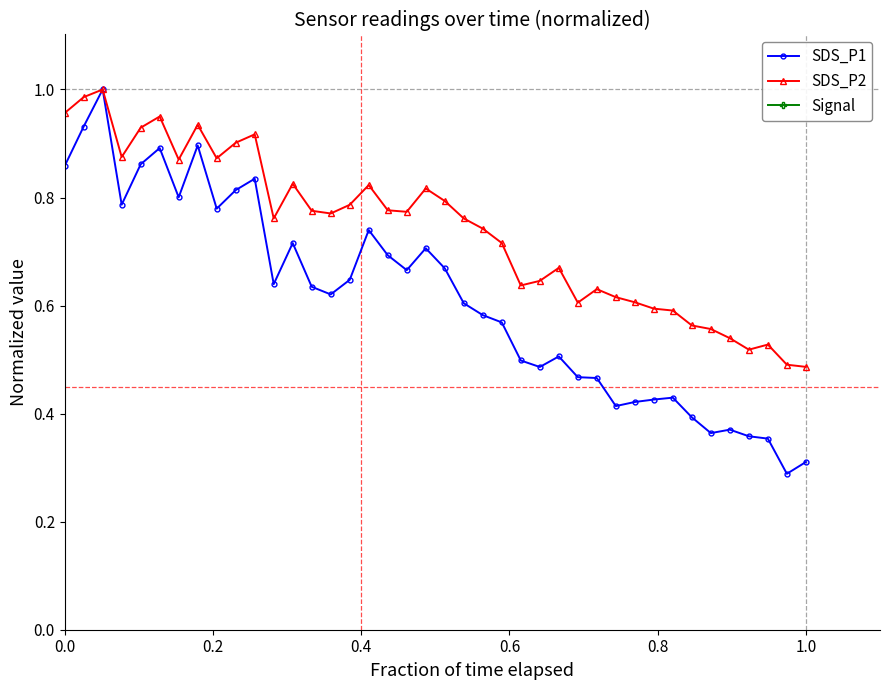

What is the lowest value of the SDS_P1 series?

0.3